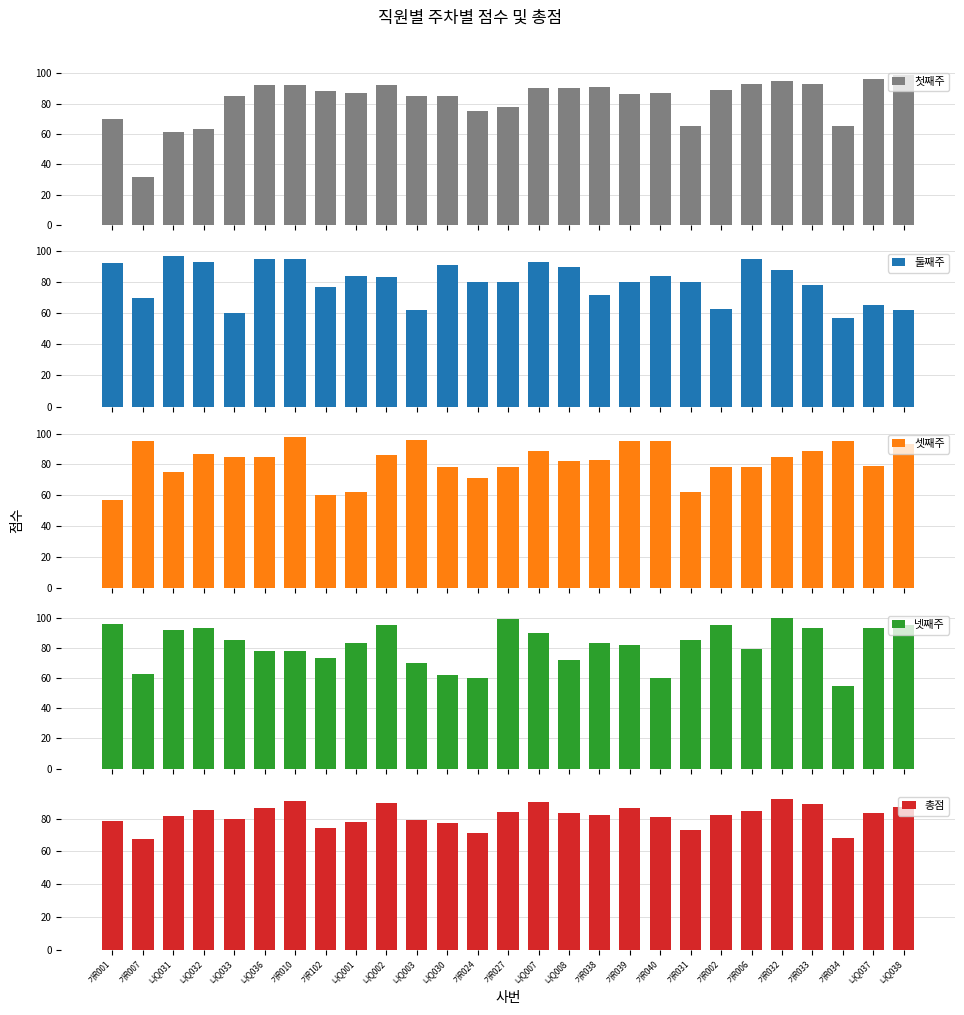

What is the value of the 첫째주 bar at the 11th from the left?

85